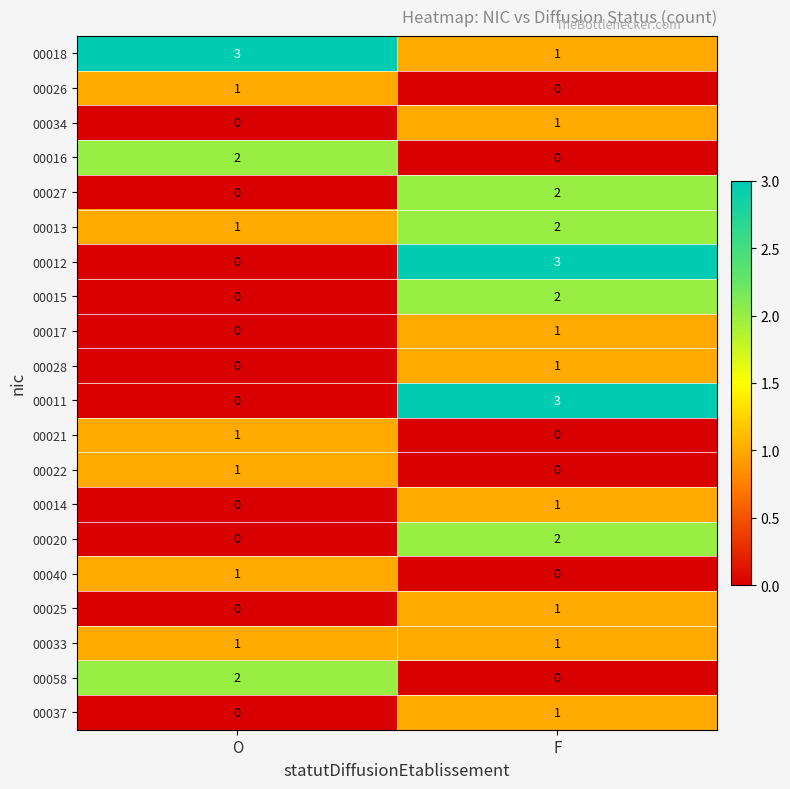

Which series has the largest total across all categories?

00018